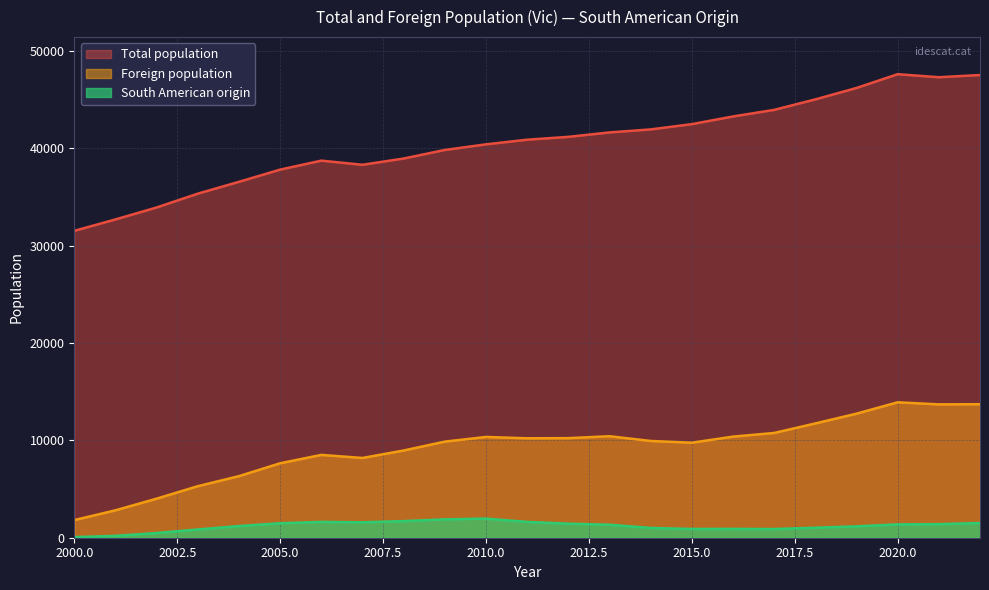

True or false: South American origin and Foreign population cross at least once.

False